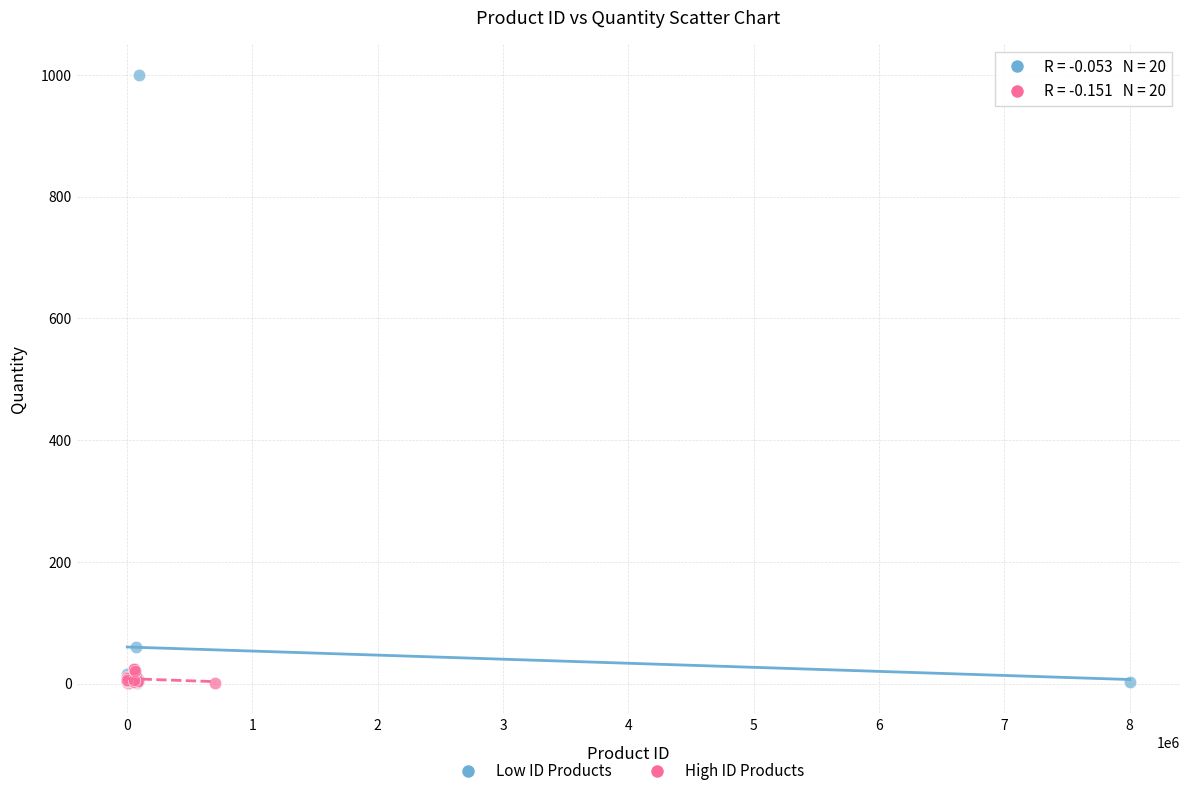

Which series reaches the maximum Y coordinate?

Low ID Products